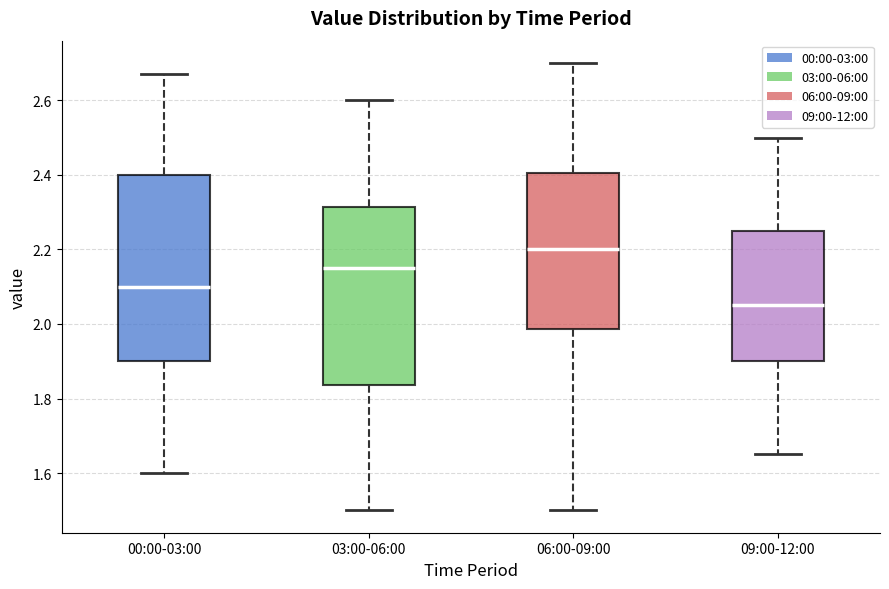

Where does the median line of the box for 06:00-09:00 sit on the y-axis? The values are not printed on the chart, so give them approximately, as read against the axis.

2.20